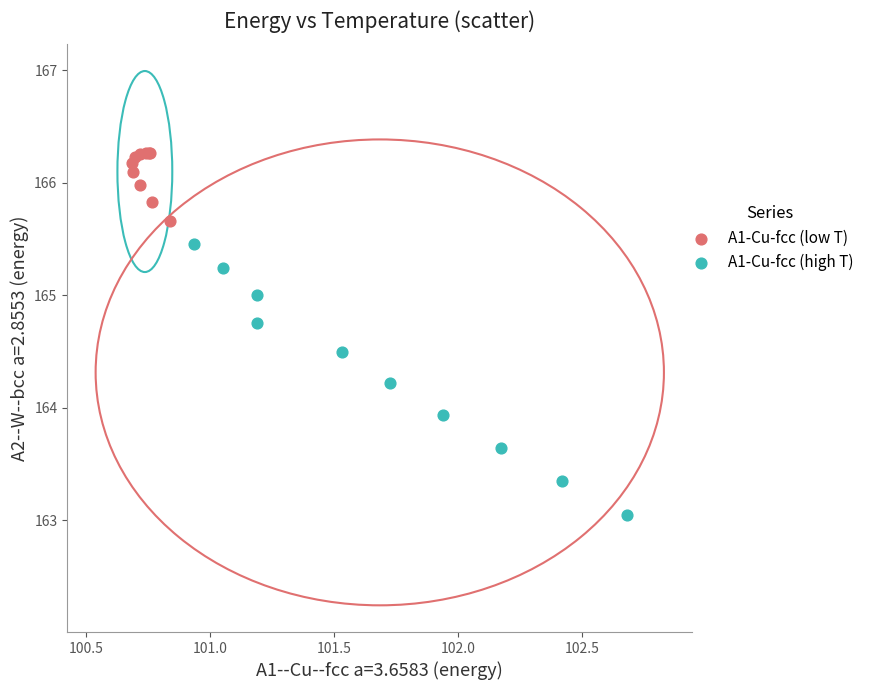

Which series contains the highest Y value?

A1-Cu-fcc (low T)